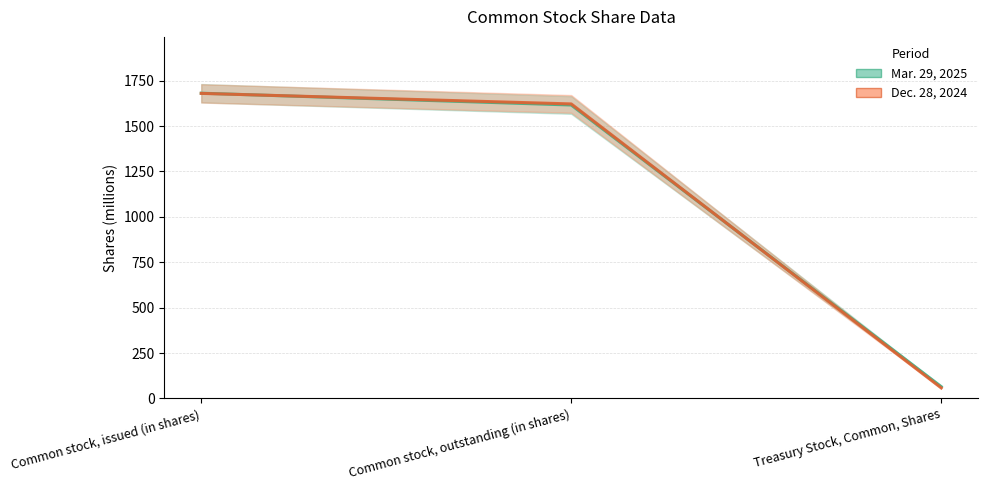

What is the spread (max minus min) of values at Treasury Stock, Common, Shares?

7